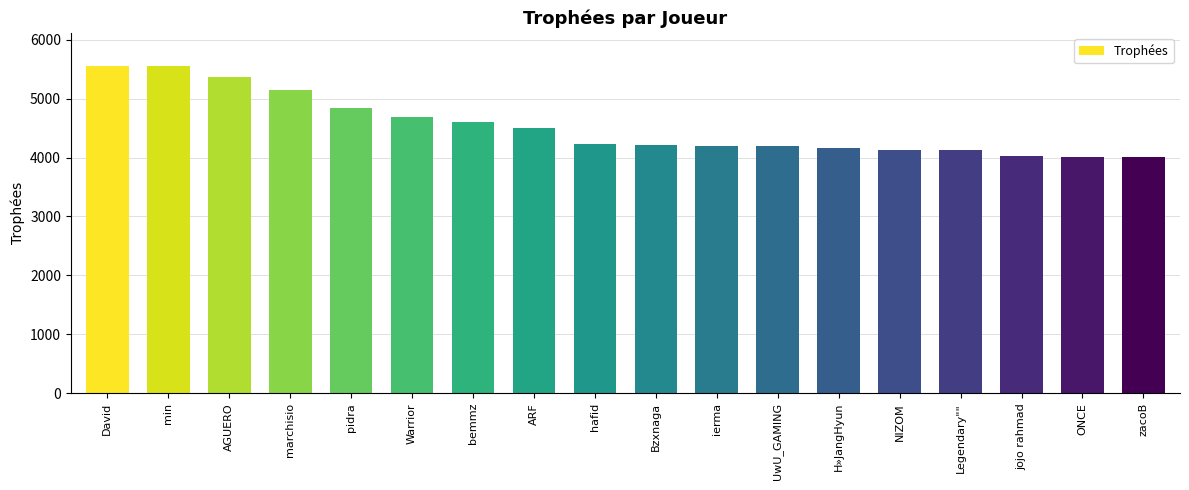

What is the value of the 17th bar from the left?

4002